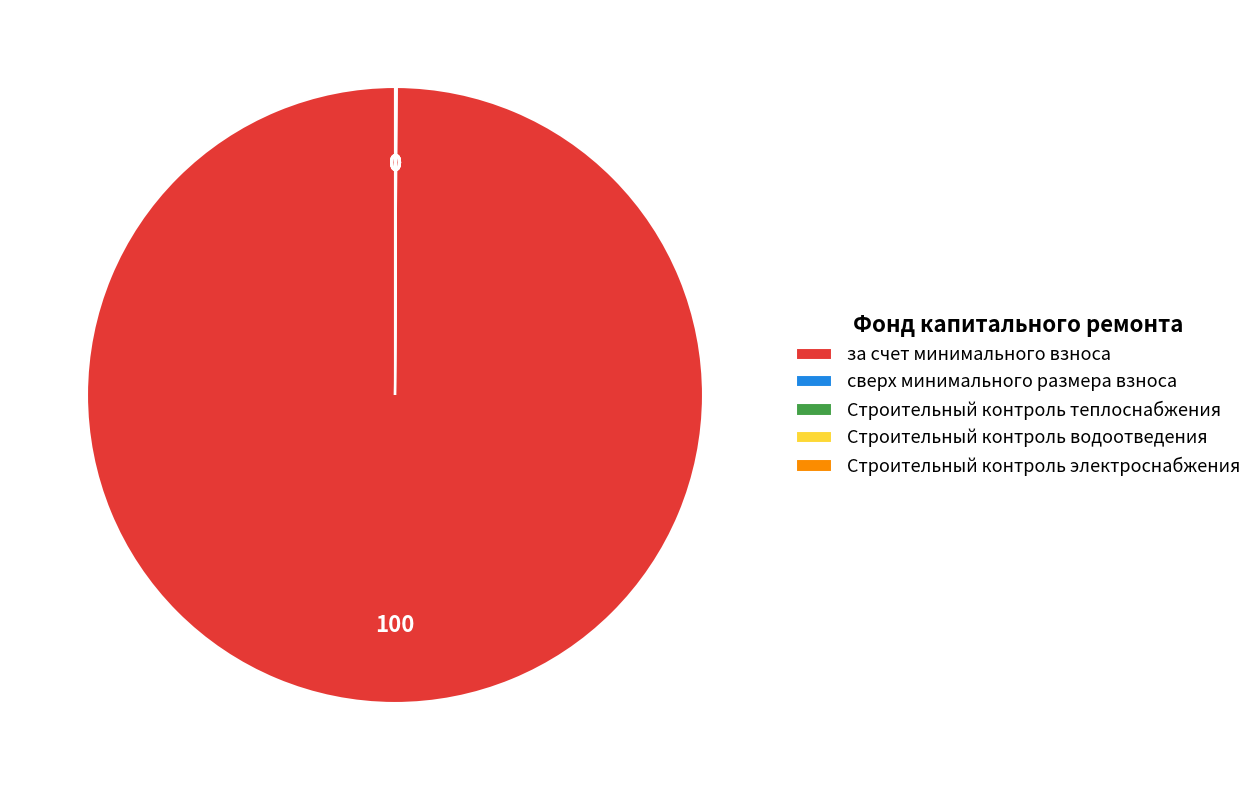

The за счет минимального взноса slice represents 86% of the pie. True or false?

False